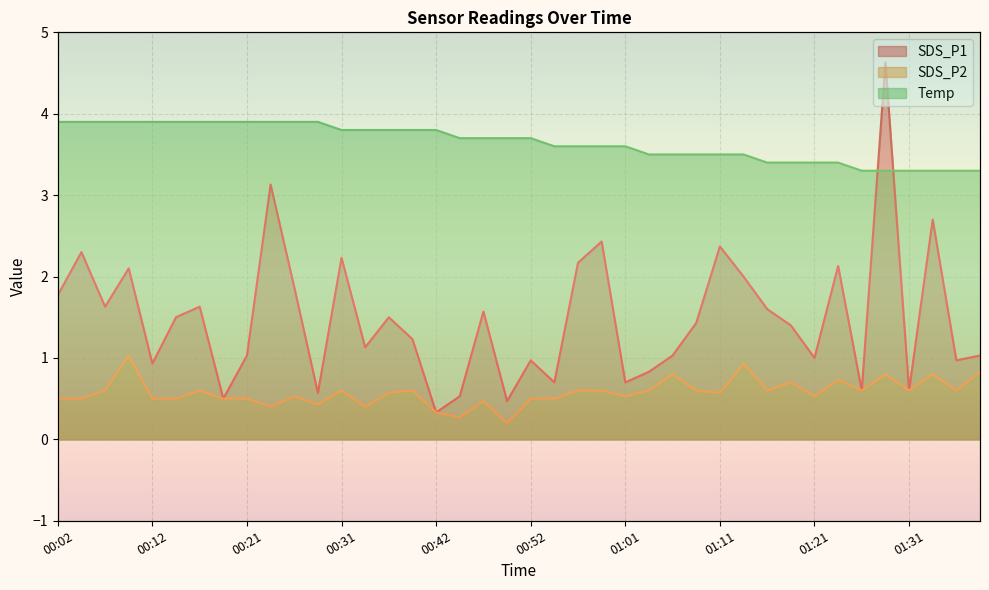

The value of Temp at 00:44 is 5.5. True or false?

False